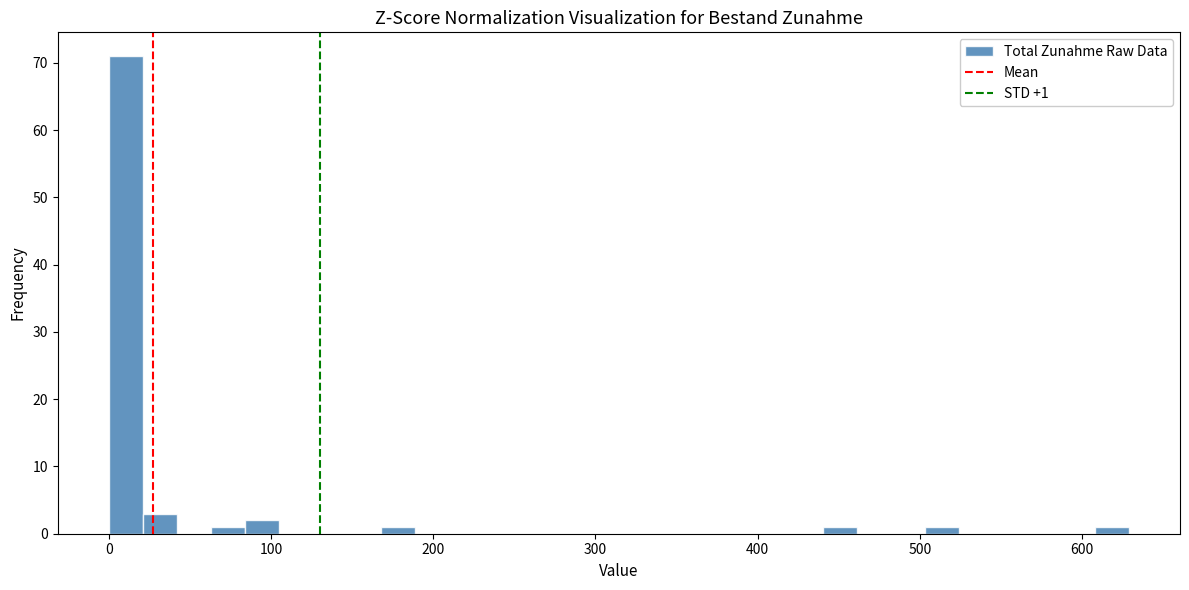

Read against the x-axis, roughly where is the centre of the tallest bar?

10